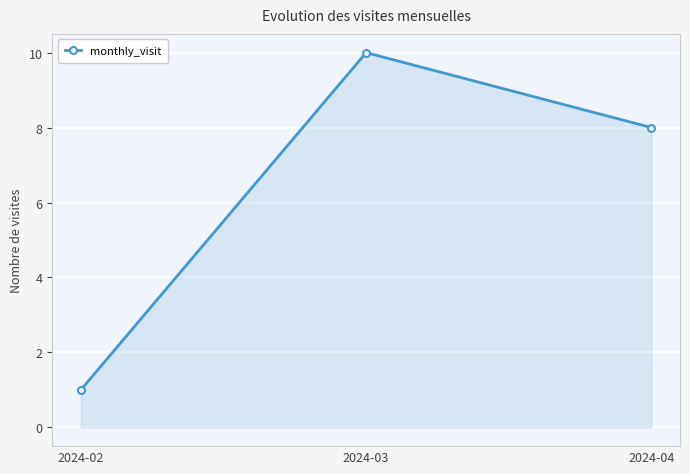

What is the change in value from 2024-03 to 2024-04?

-2